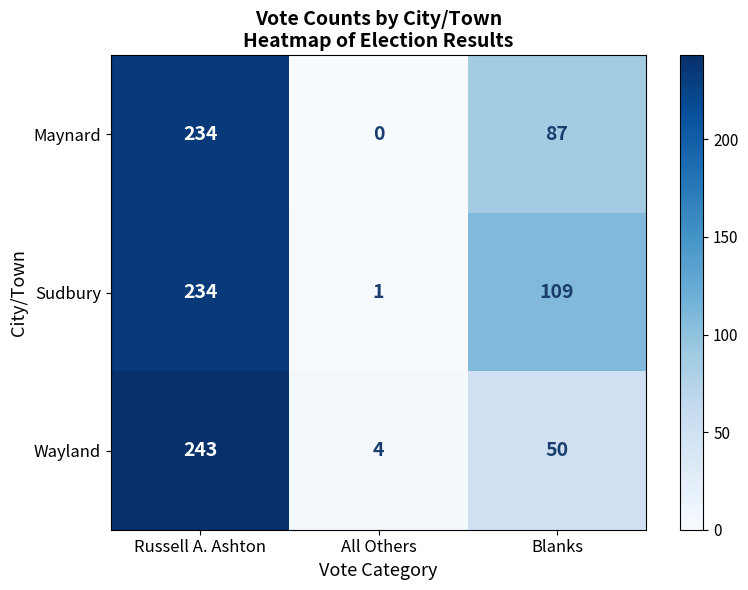

Which series has the largest total across all categories?

Sudbury